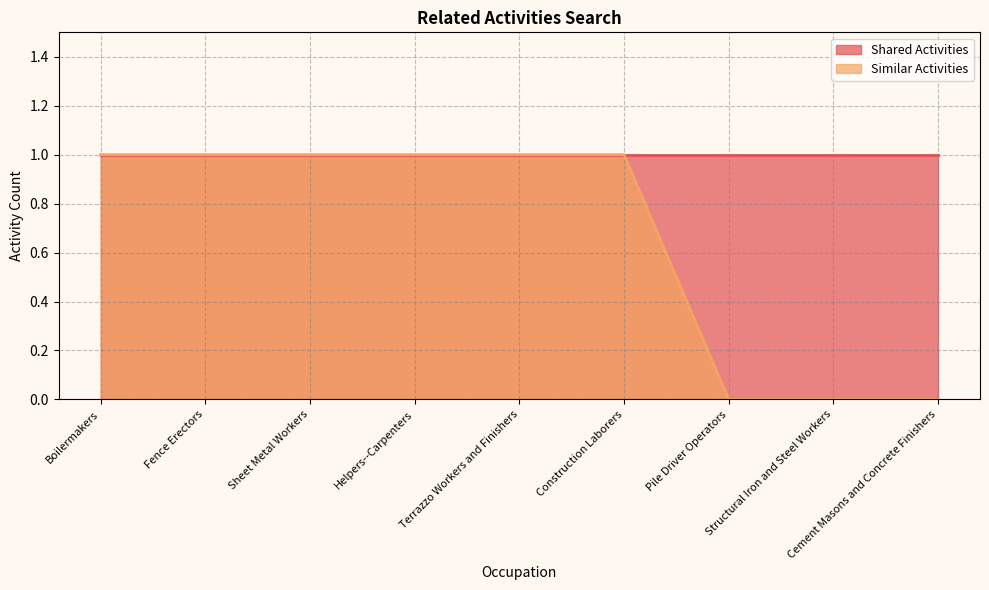

True or false: the data has more than 2 interior local peaks.

False